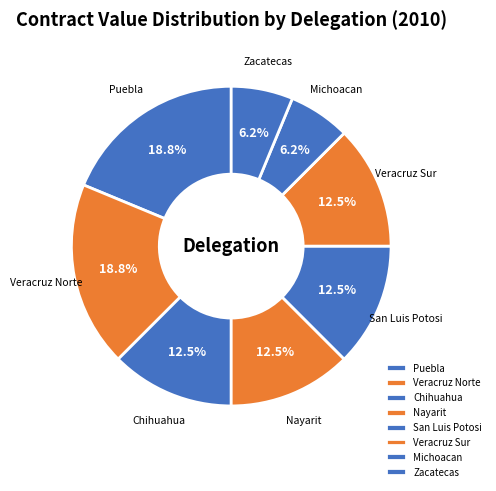

Does Zacatecas account for over 50% of the chart?

No